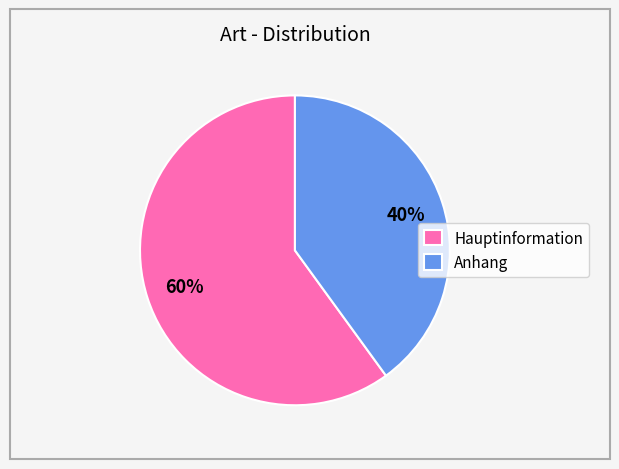

What percentage is the Hauptinformation slice, to the nearest percent?

60%